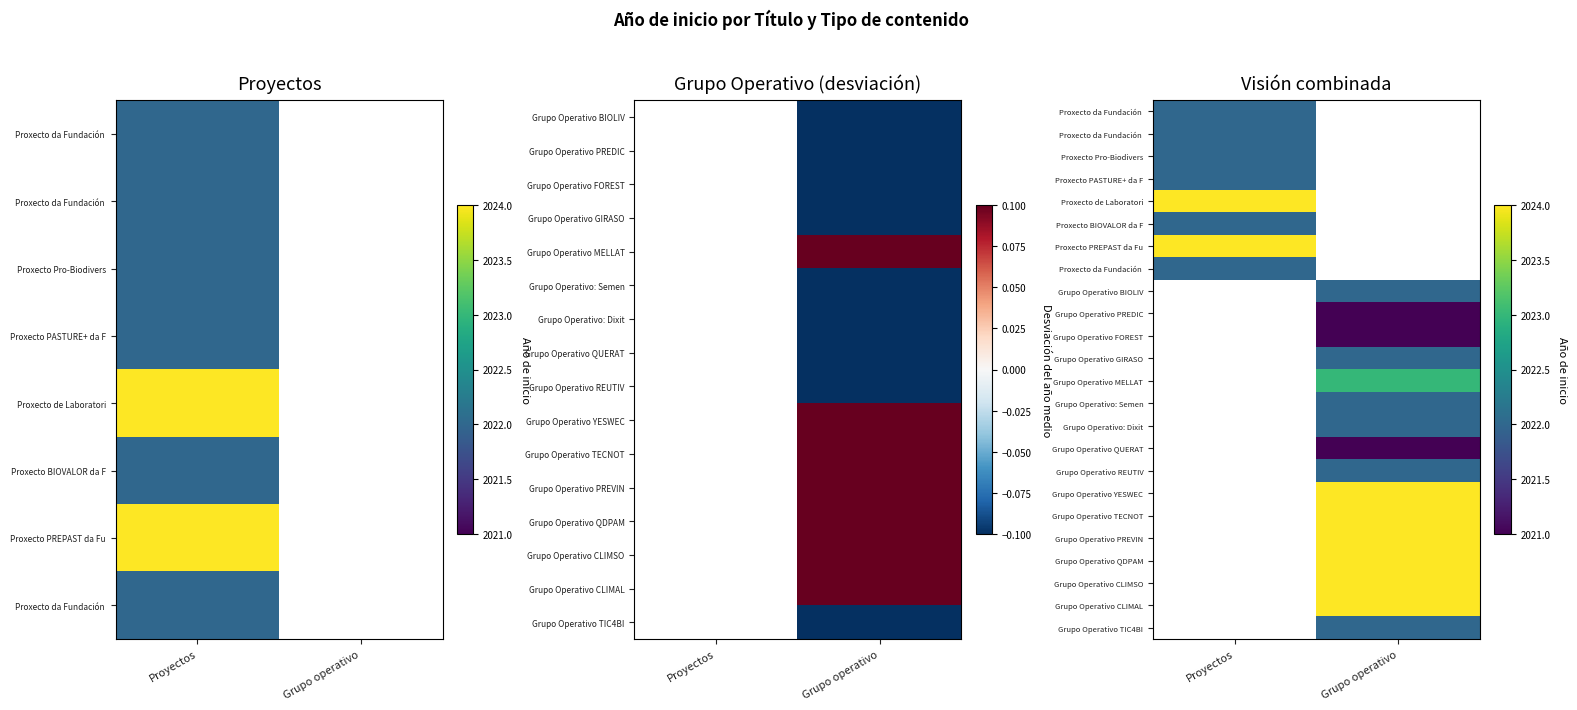

Count the number of data series in this chart.

24